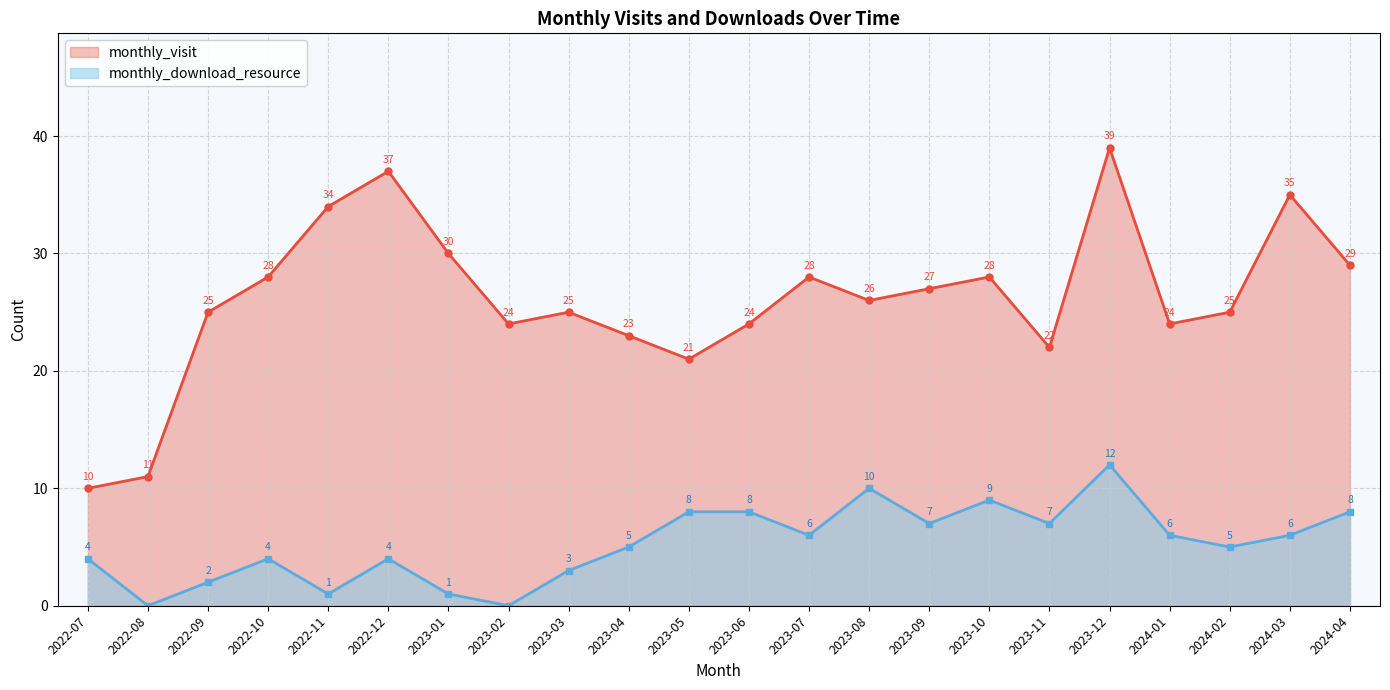

True or false: monthly_visit has a value of 28 at 2022-10.

True